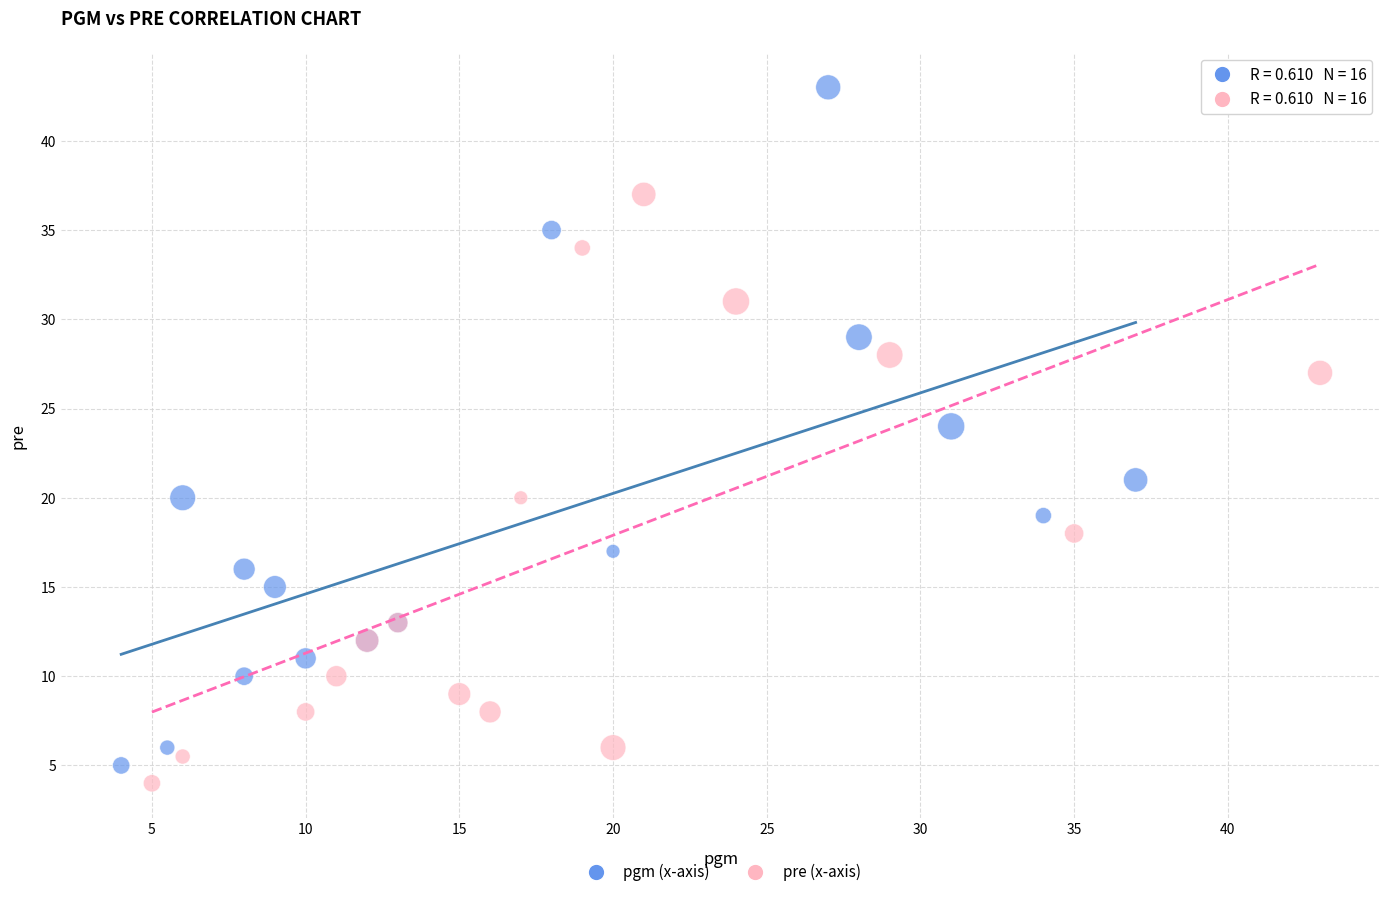

Which series reaches the maximum Y coordinate?

pgm (x-axis)